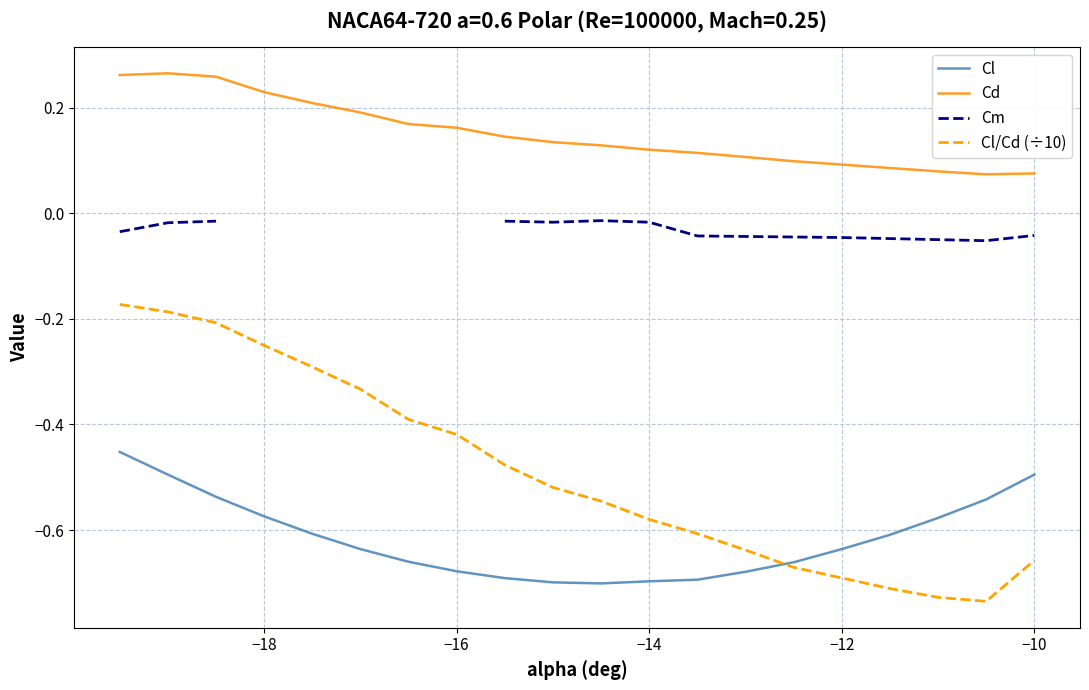

How many series are shown in this chart?

4